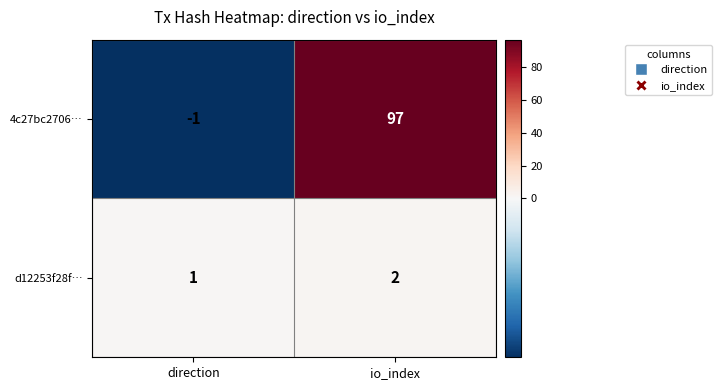

Is it true that d12253f28f… equals 1 at direction?

True